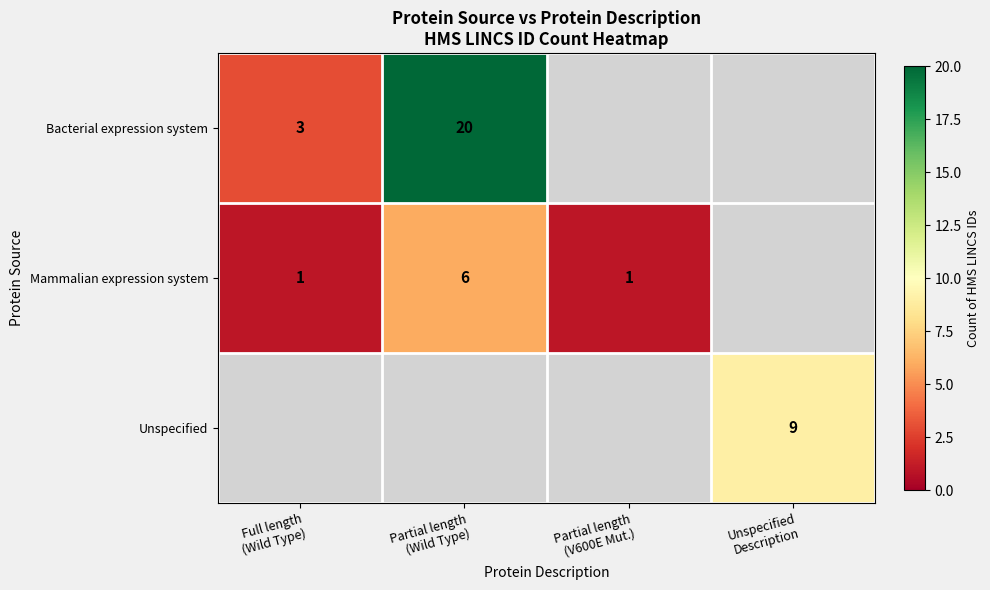

How many data points does each series have?

4